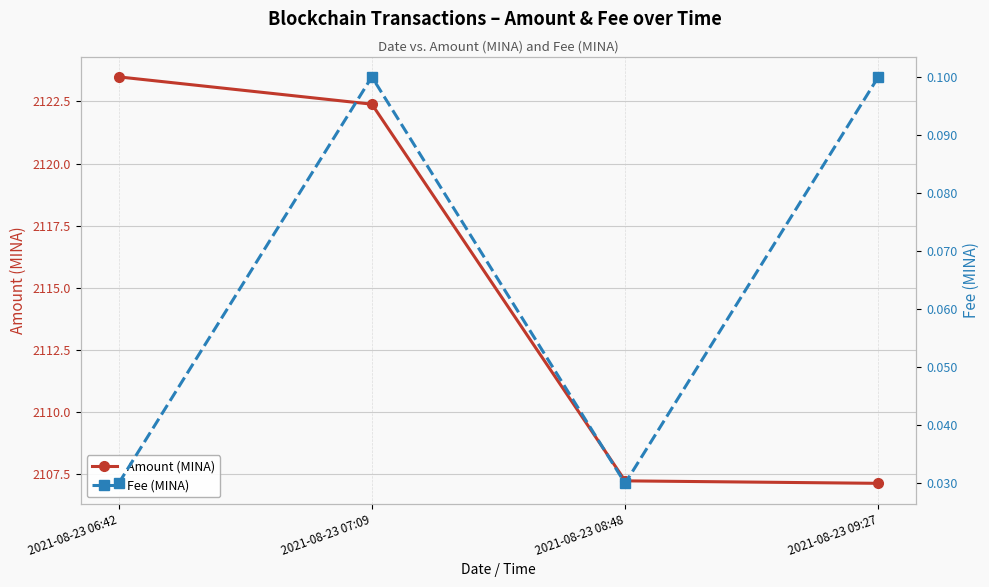

What are all the series names shown in the legend?

Amount (MINA), Fee (MINA)